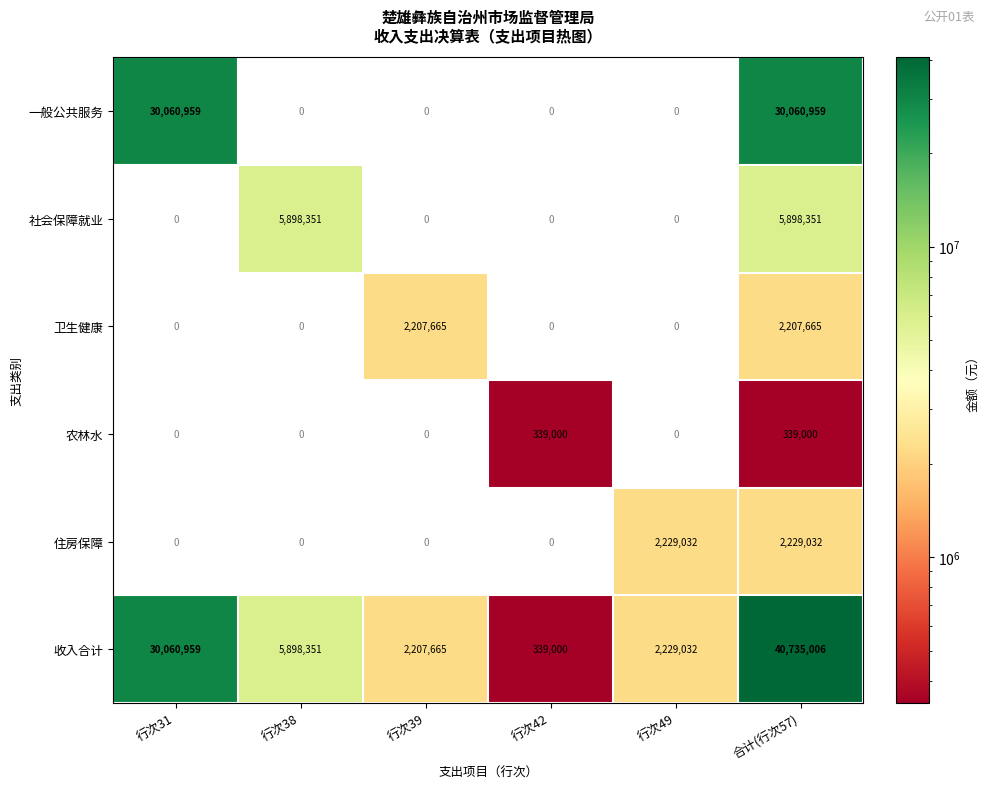

Count the number of categories in the chart.

6